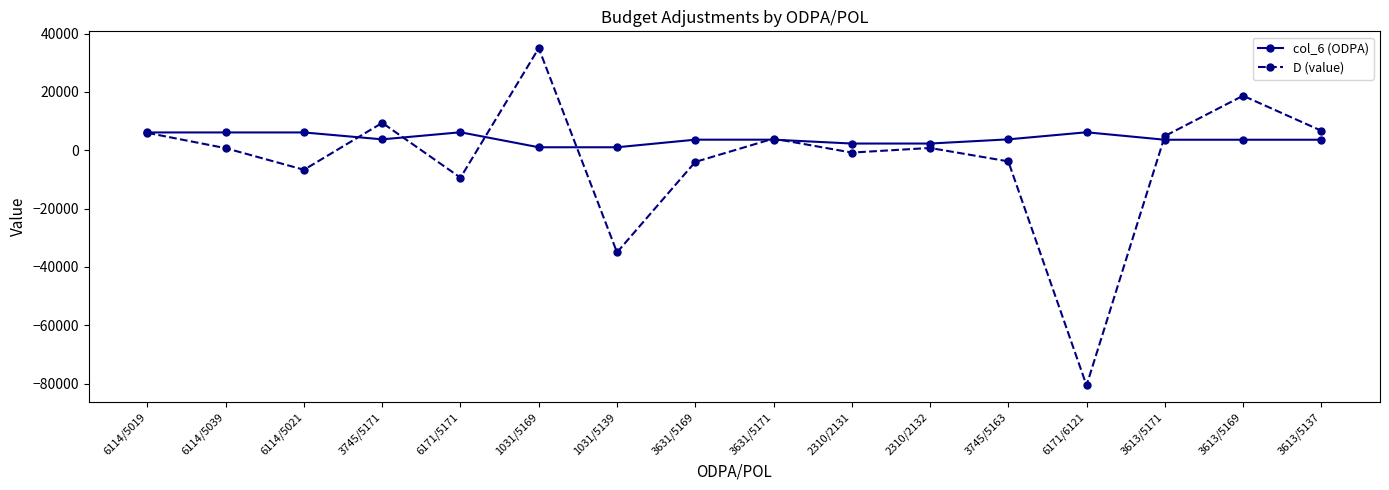

What is the label of the 8th point from the right?

3631/5171